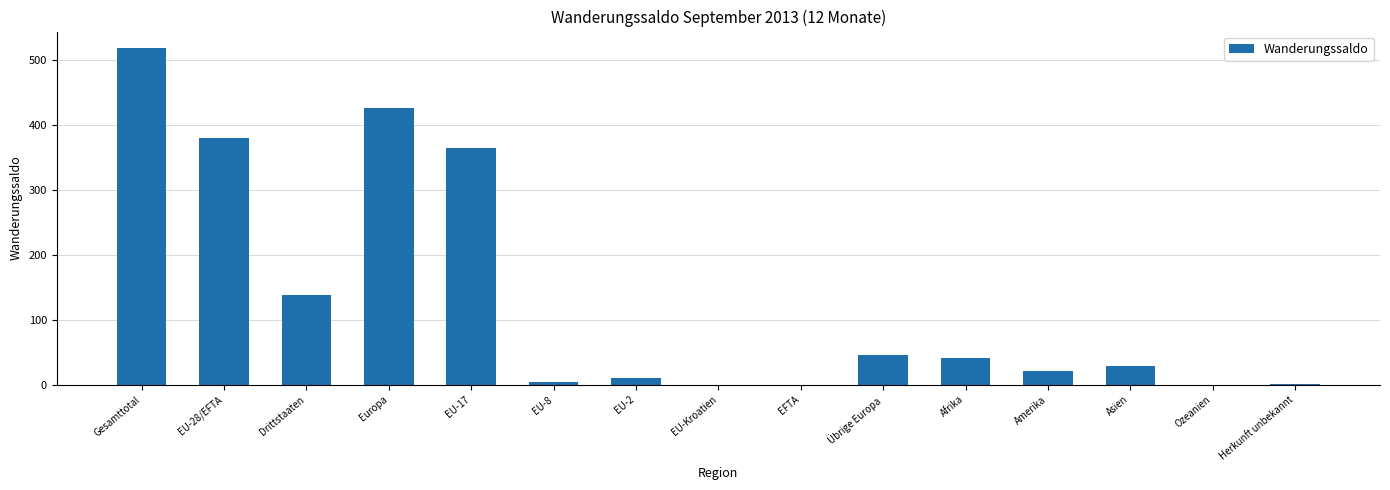

True or false: the data shows 29 at Asien.

True